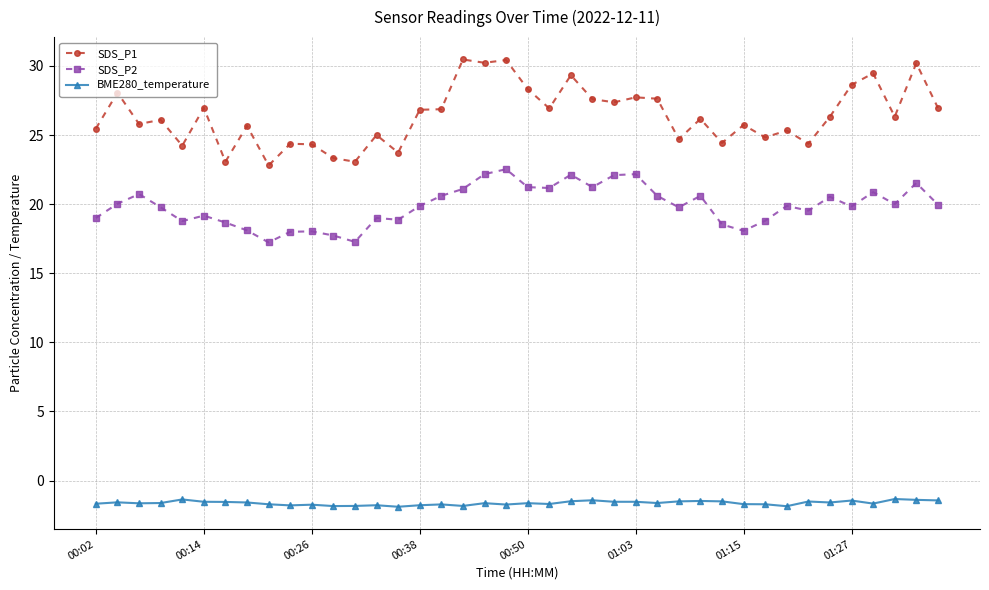

Does the chart have visible grid lines?

Yes